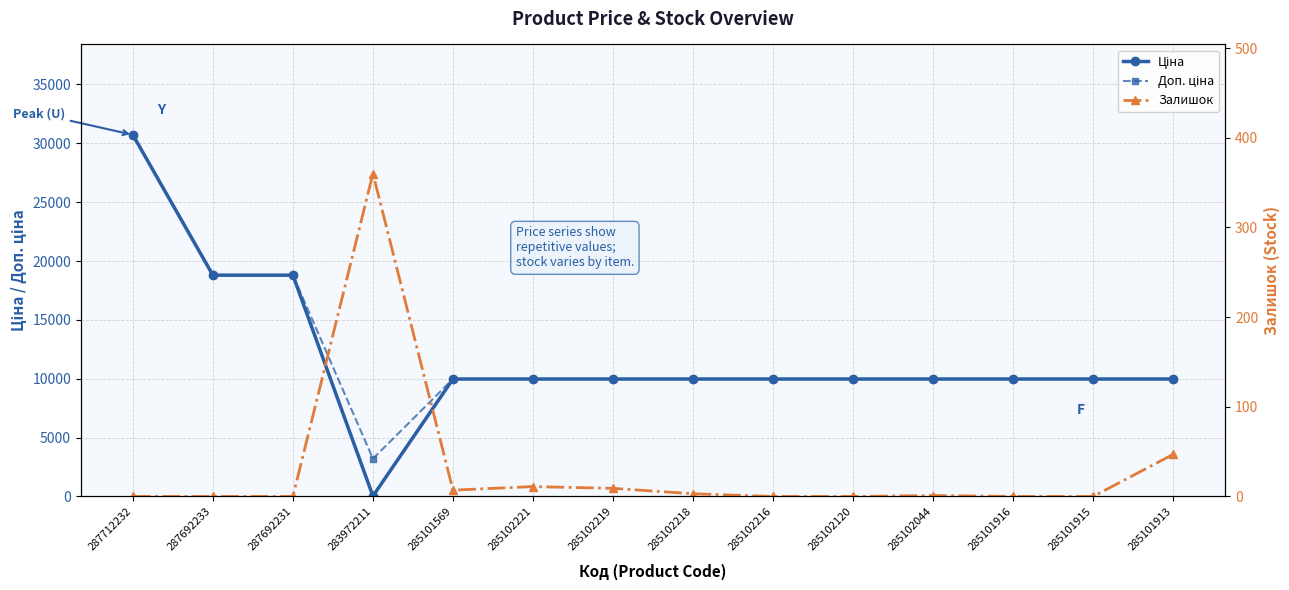

The value of Залишок at 287692233 is 0.0. True or false?

True